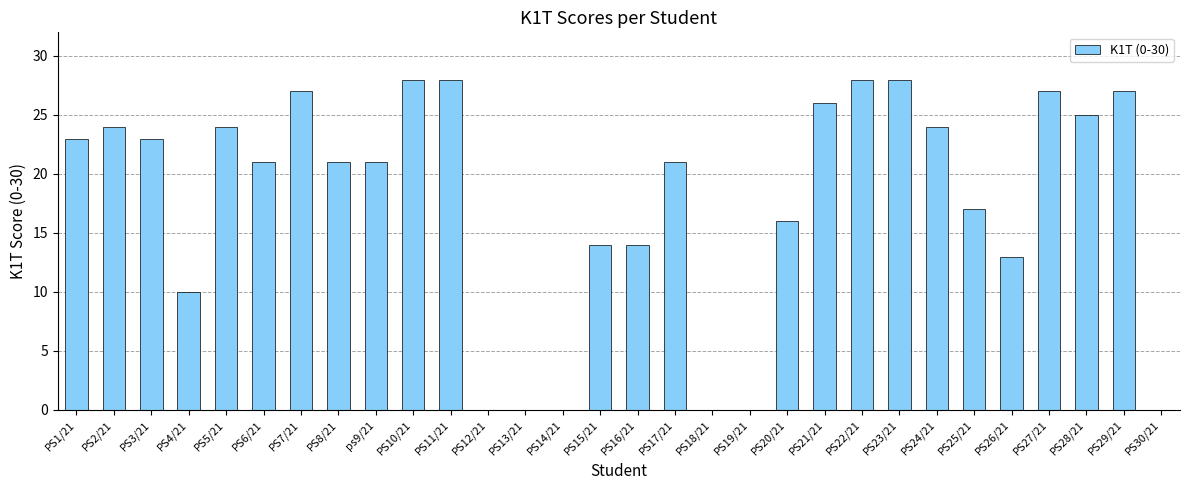

Which has a higher value, PS11/21 or PS1/21?

PS11/21